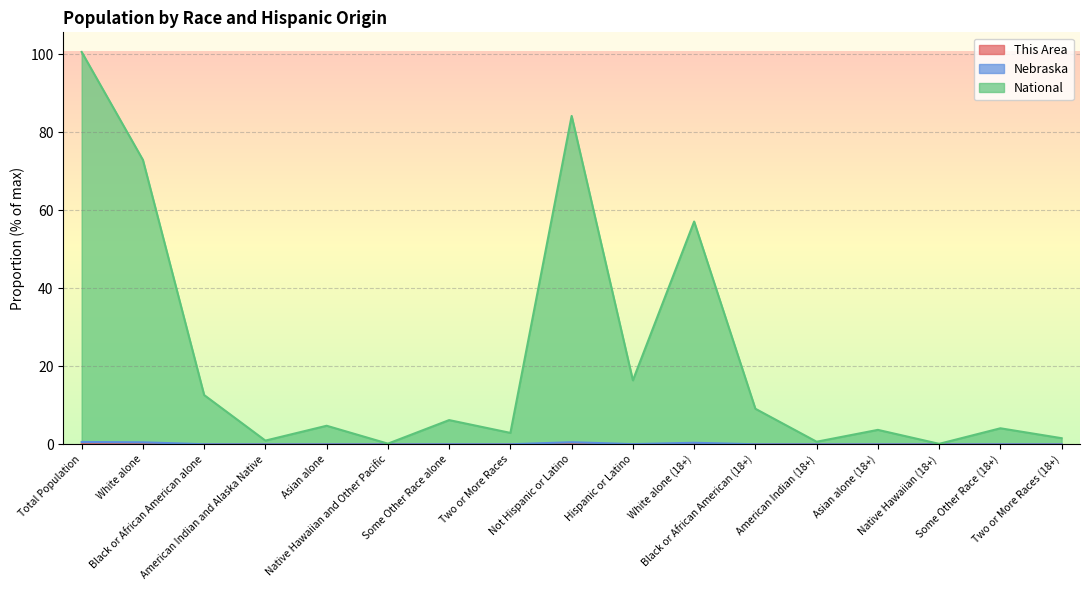

Where is the first local maximum for National?

Asian alone